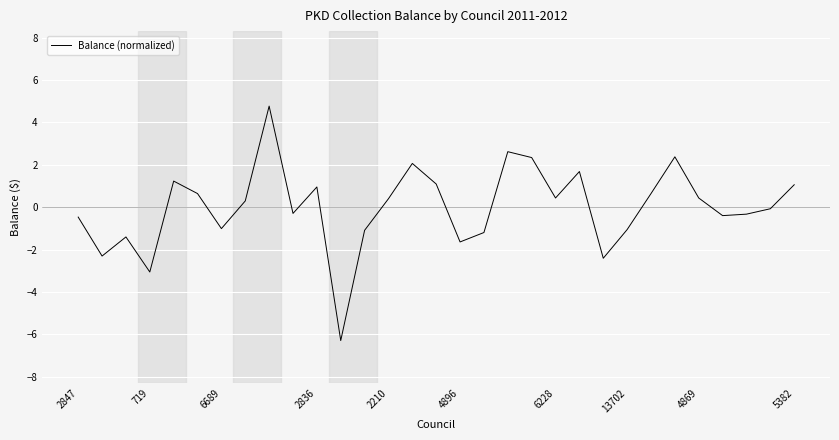

How many interior local peaks (higher than both neighbors) does the data have?

8